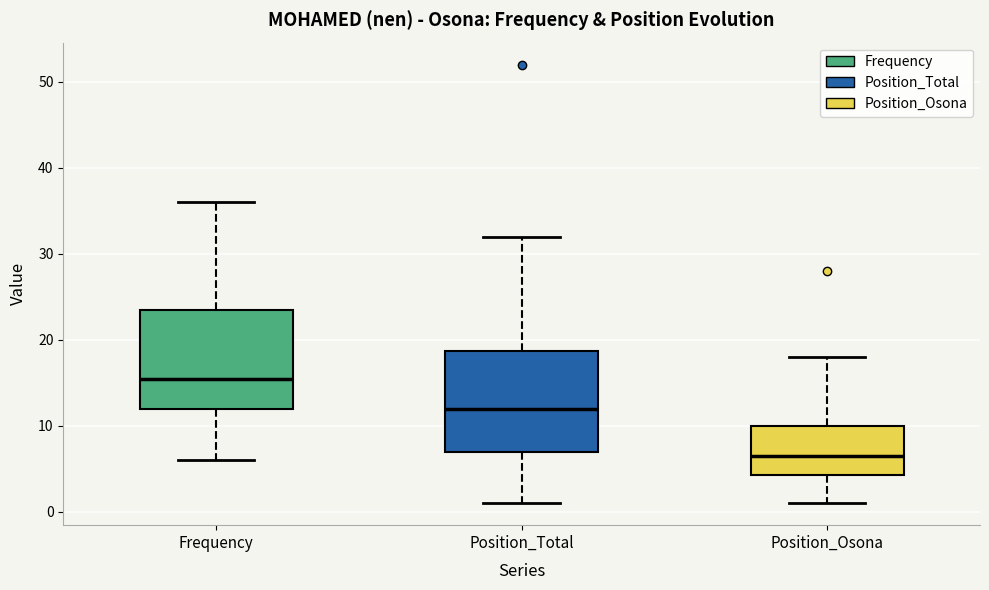

Reading left to right, transcribe this box plot: for each box, give where its median line is, the range the box spans, and where its two whiskers end, as read against the y-axis. The values are not printed on the chart, so give them approximately, as read against the axis.

Frequency: median 16, box 12 to 24, whiskers 6 to 36
Position_Total: median 12, box 7 to 19, whiskers 1 to 32
Position_Osona: median 7, box 4 to 10, whiskers 1 to 18